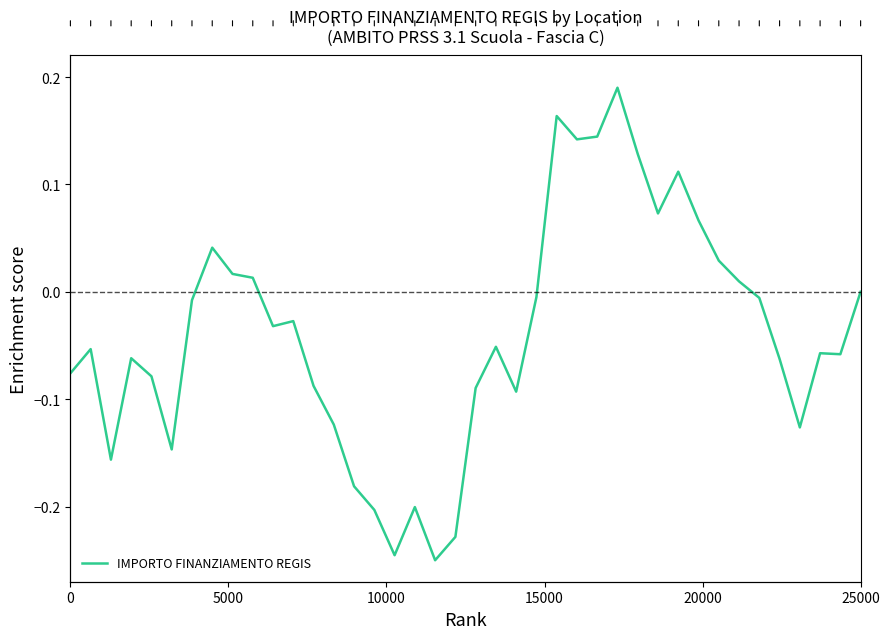

What is the sum of all values?

-1.6